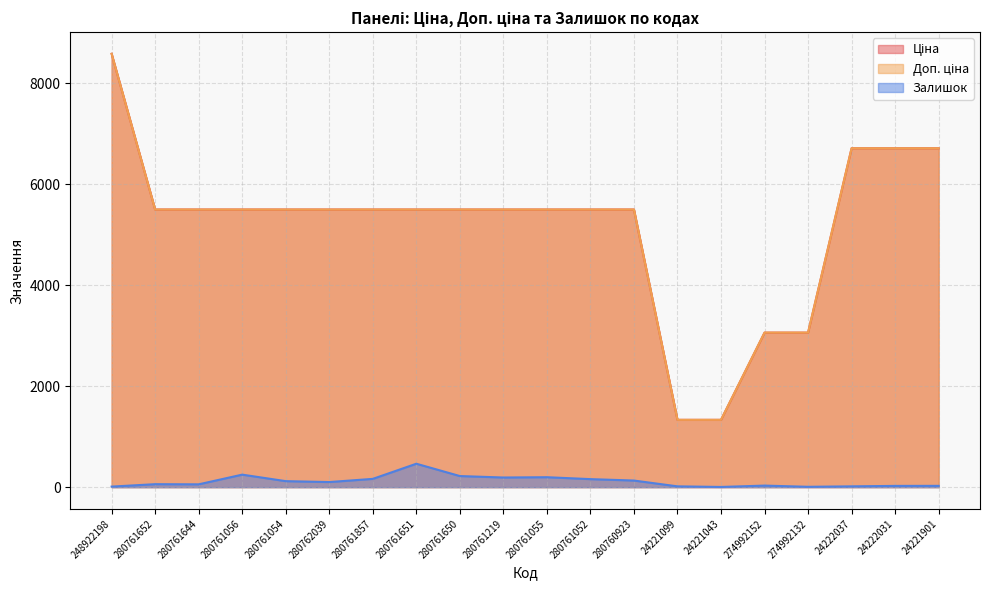

Rank the series by their maximum value, from highest to lowest.

Ціна, Доп. ціна, Залишок